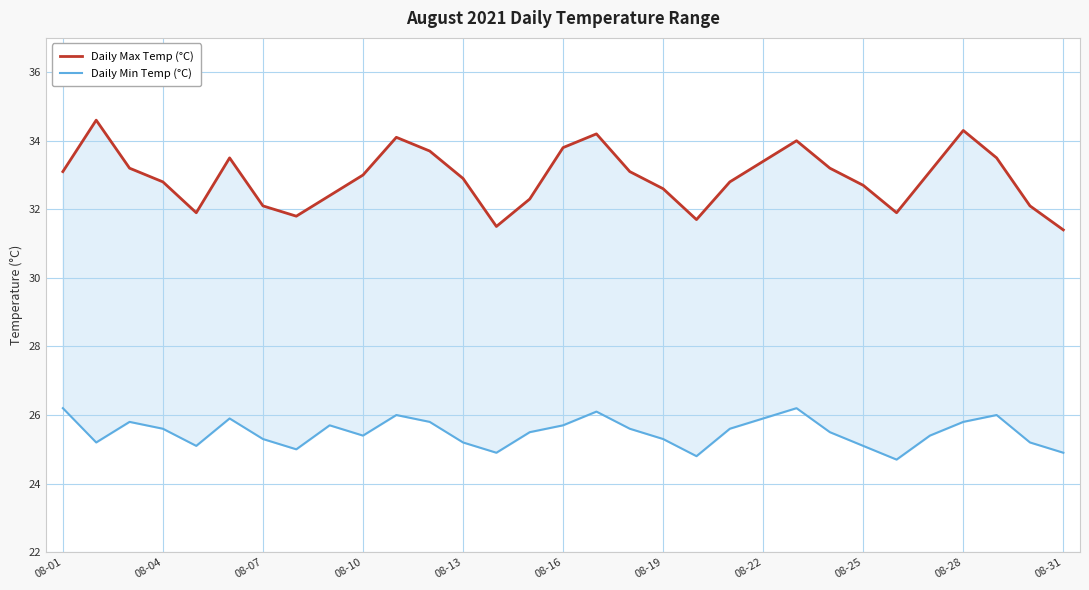

Which series has the widest spread of values?

Daily Max Temp (°C)